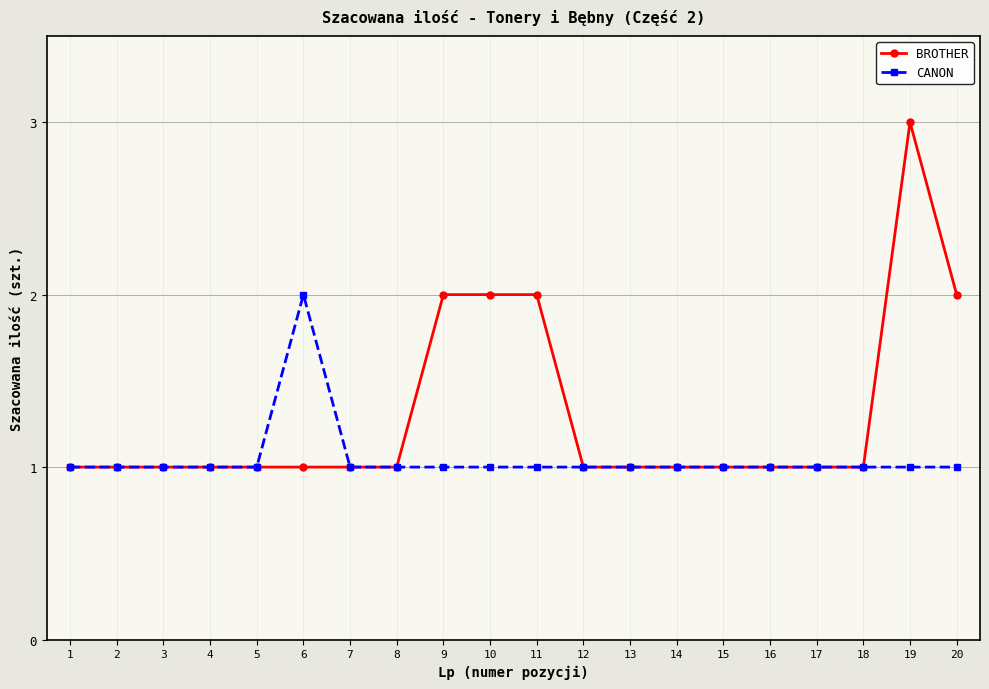

Which series changed the most between 14 and 19?

BROTHER